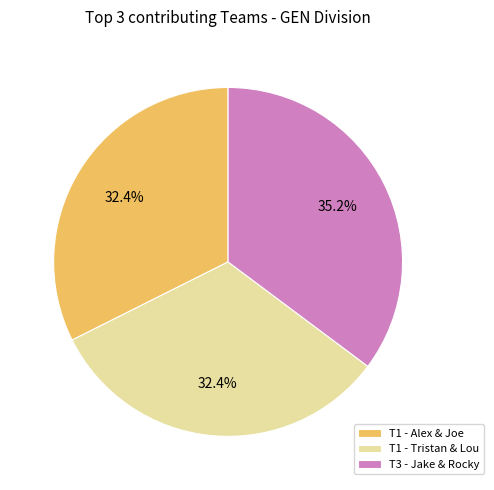

What is the largest slice in the pie chart?

T3 - Jake & Rocky